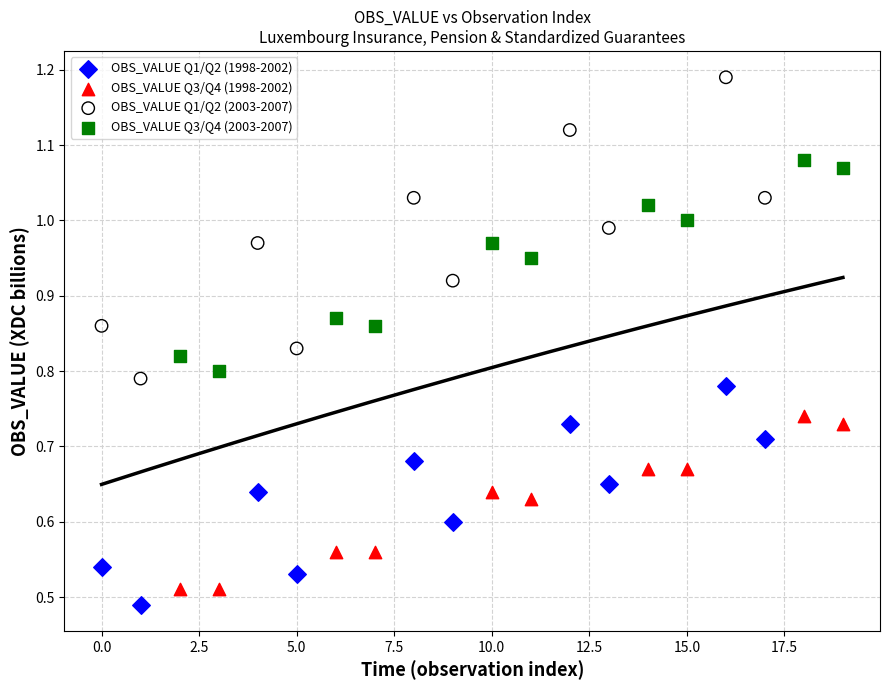

Which series contains the highest Y value?

OBS_VALUE Q1/Q2 (2003-2007)